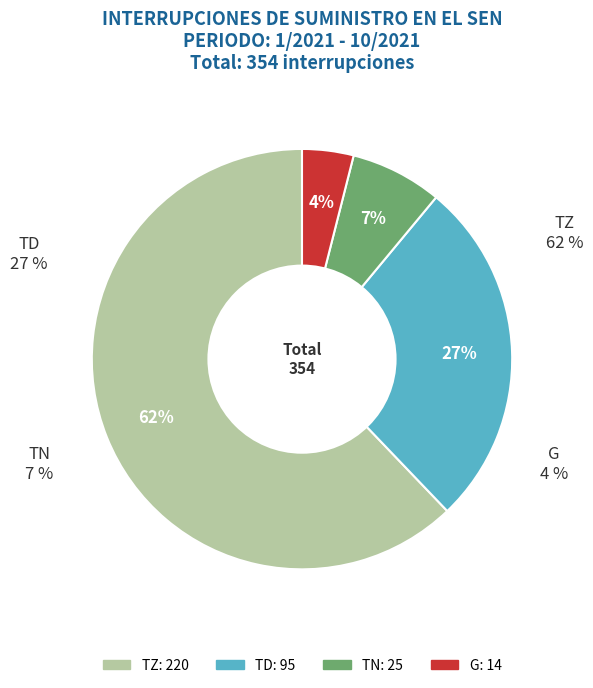

What is the total percentage of TD and TZ?

89.0%